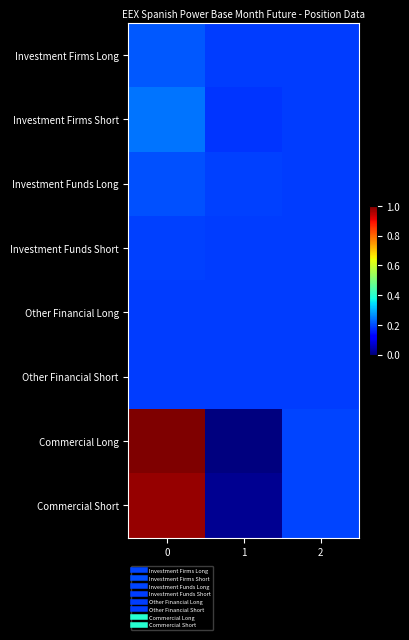

At how many categories does at least one series exceed 0?

3